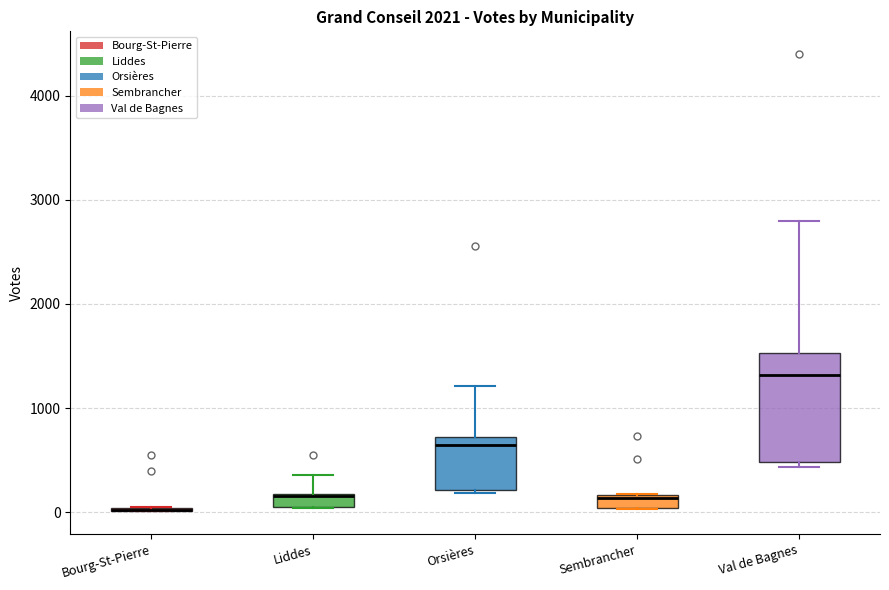

Where does the median line of the box for Sembrancher sit on the y-axis? The values are not printed on the chart, so give them approximately, as read against the axis.

100